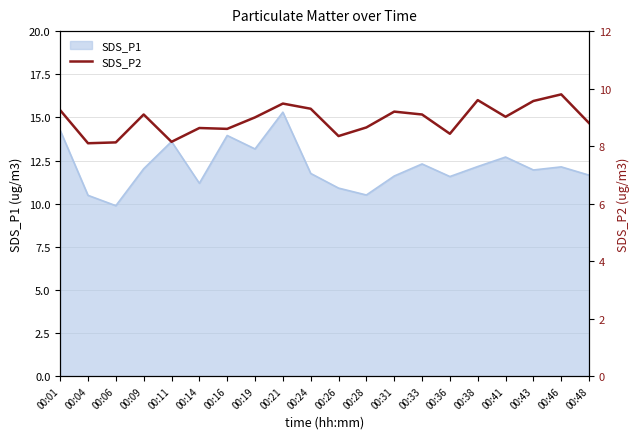

True or false: SDS_P1 has a value of 12.1 at 00:46.

True